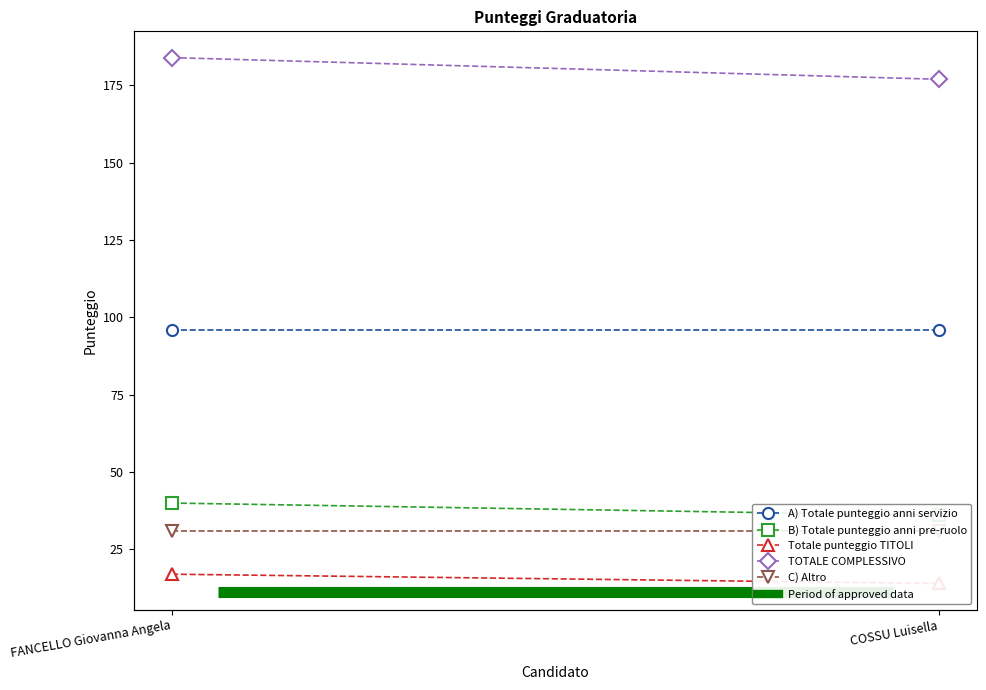

True or false: TOTALE COMPLESSIVO has a value of 320 at FANCELLO Giovanna Angela.

False